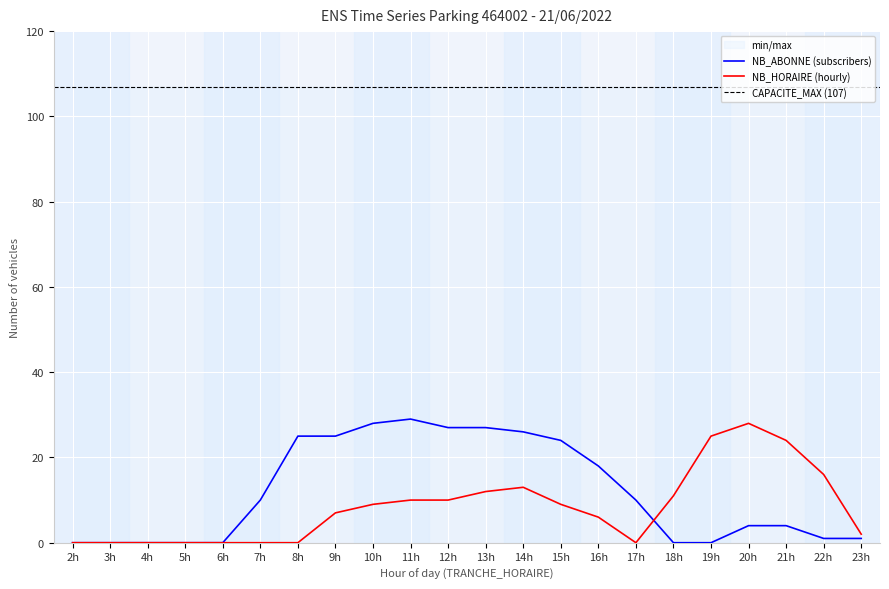

How many times do NB_HORAIRE and NB_ABONNE cross each other?

1